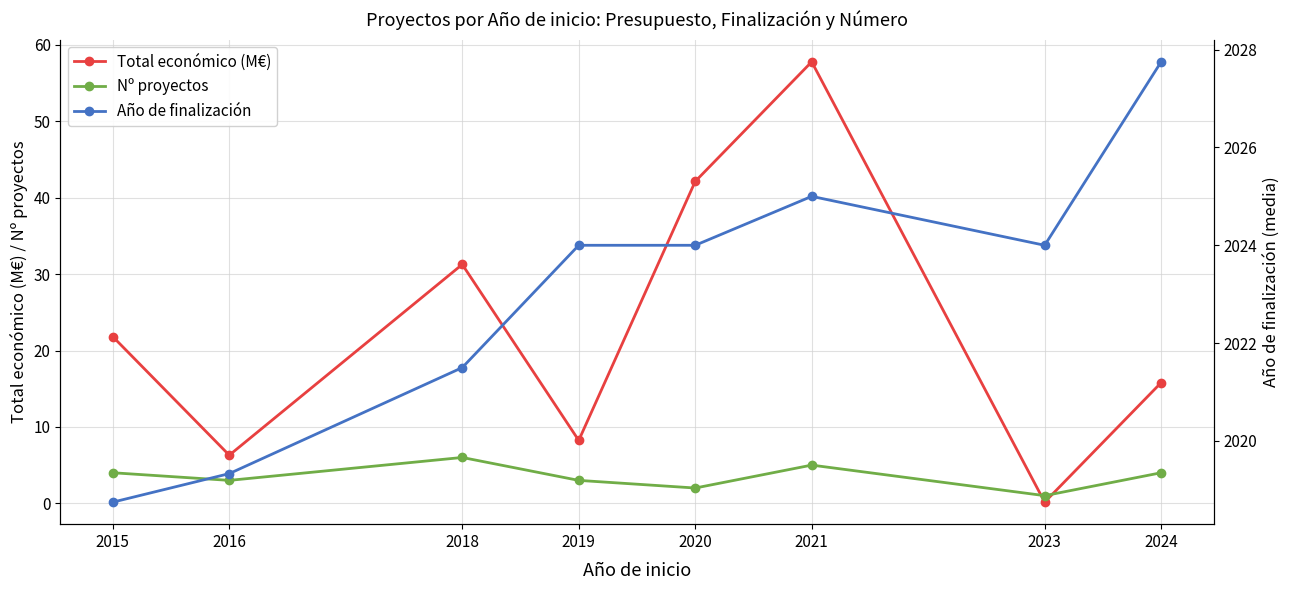

Rank the categories by Nº proyectos value from highest to lowest.

2018, 2021, 2015, 2024, 2016, 2019, 2020, 2023